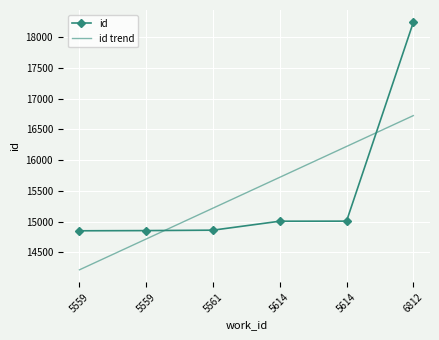

Is the value of id trend at 5559 greater than the value of id at 5614?

No